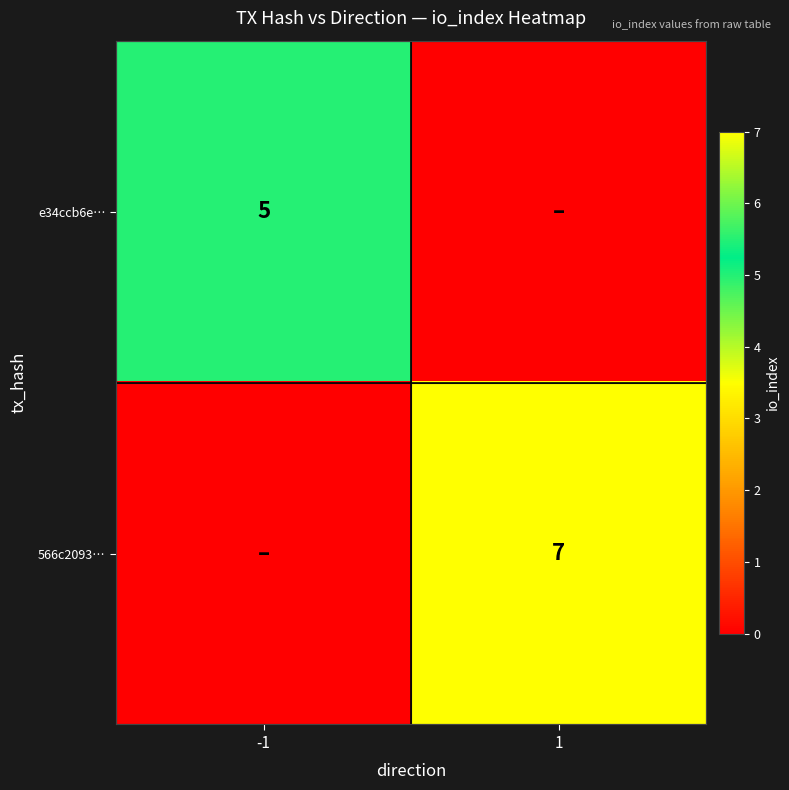

True or false: e34ccb6e… has a value of 7 at -1.

False